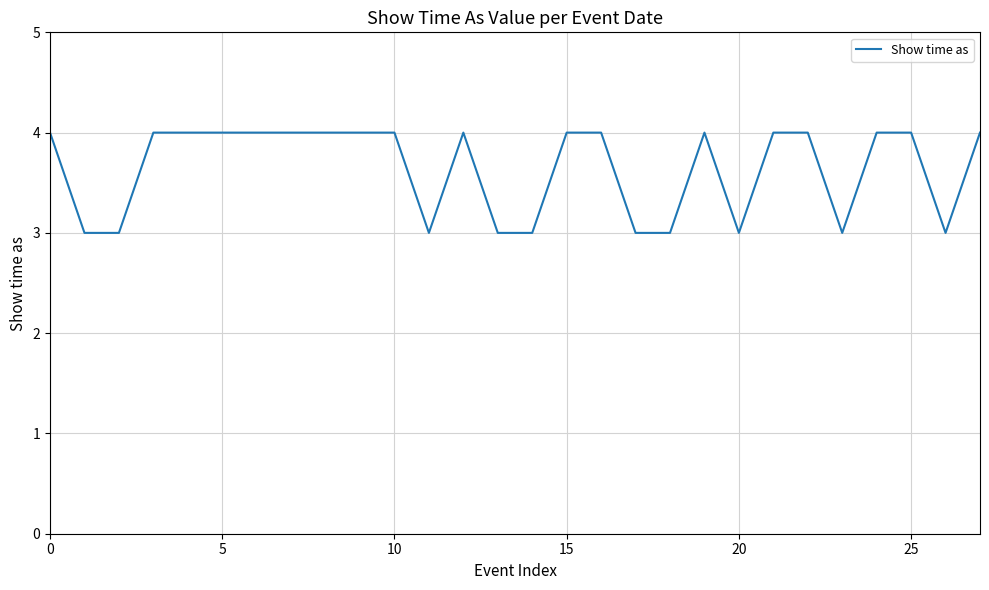

What is the smallest value displayed?

3